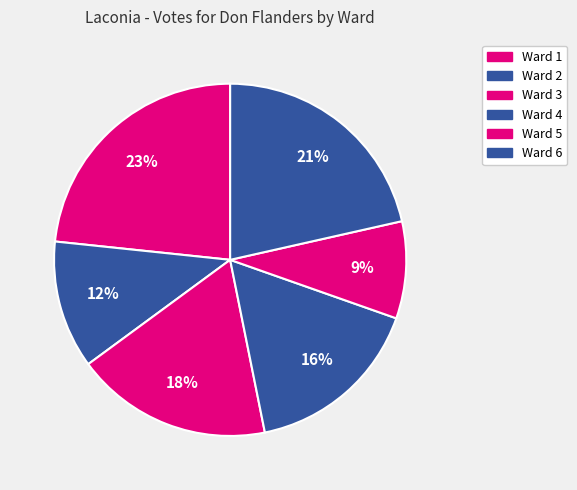

Does any single category account for the majority?

No